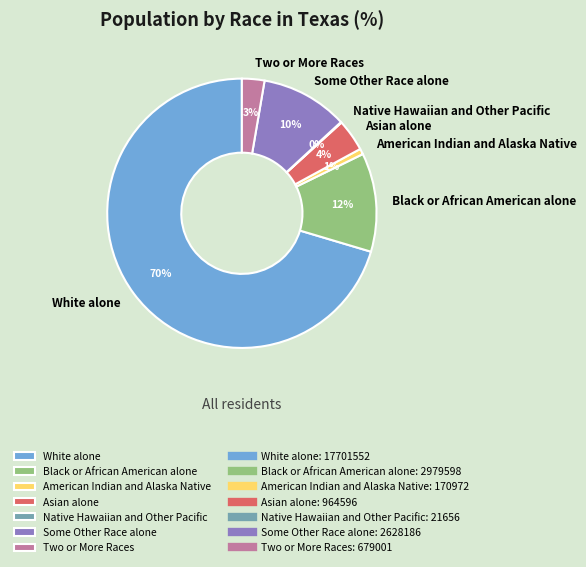

True or false: White alone accounts for 70% of the total.

True